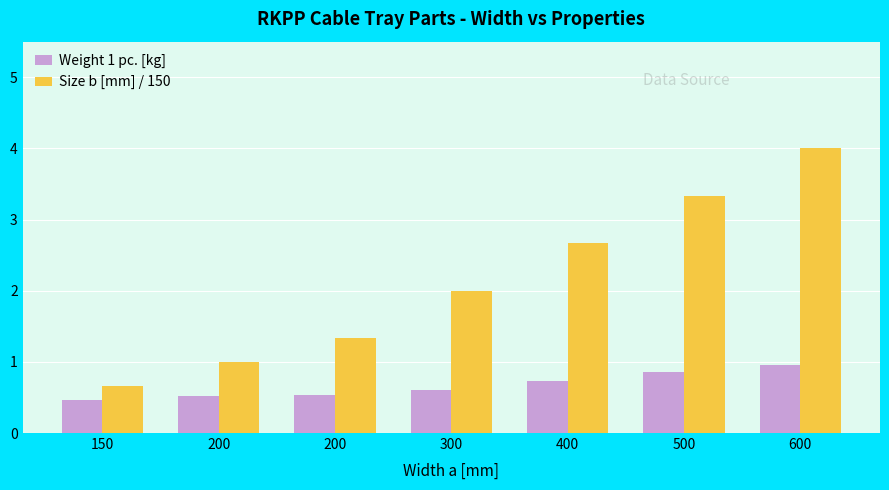

How many groups of bars are there?

7